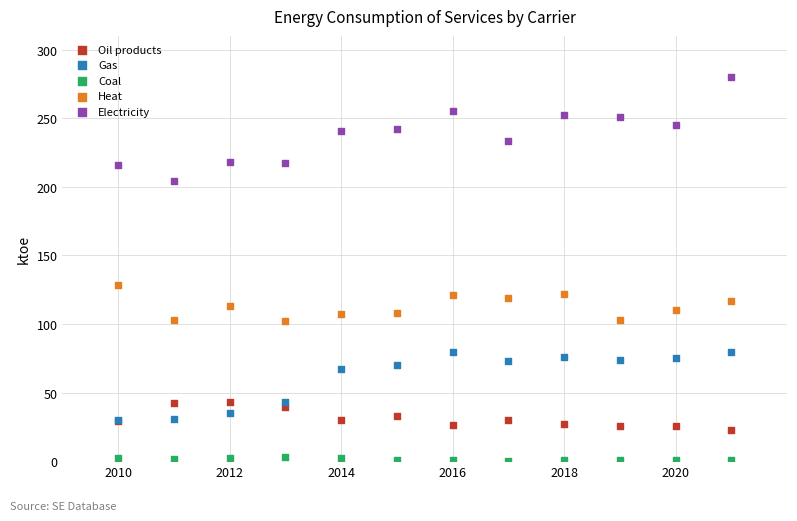

Across all series, what Y value is closest to 139?

128.7